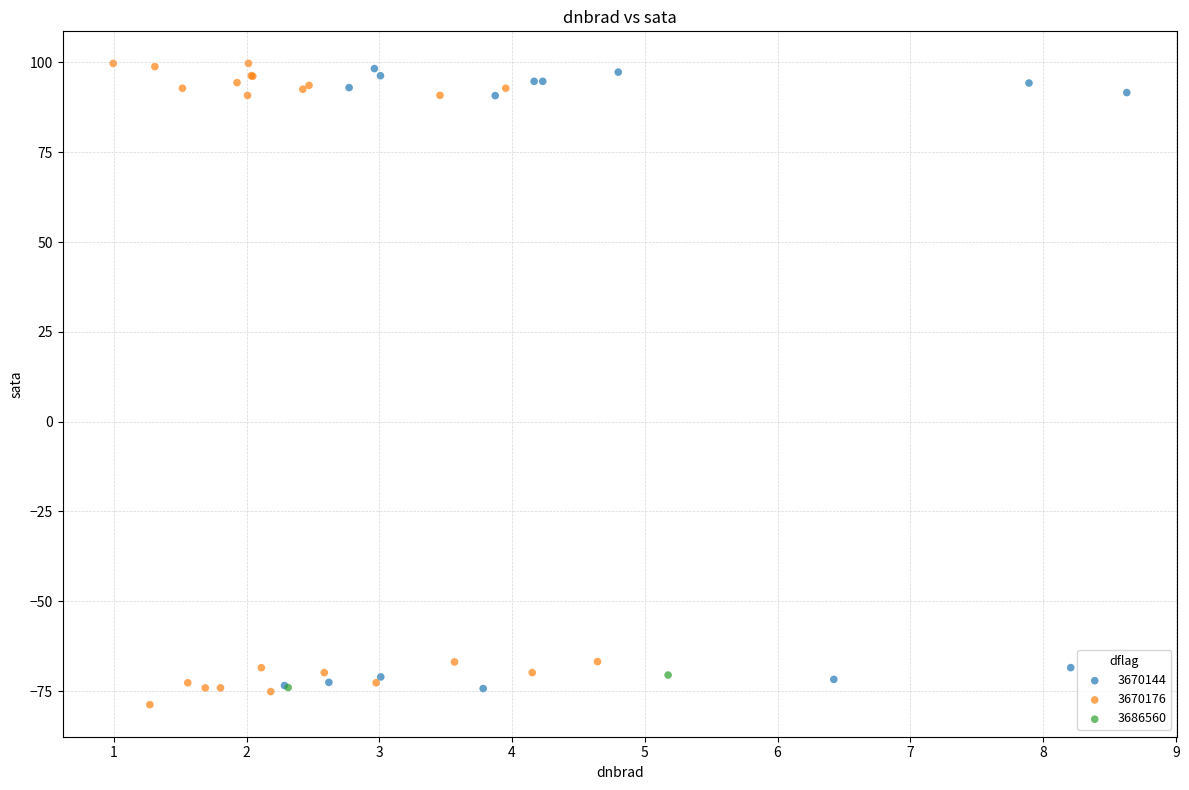

What are all the series names shown in the legend?

3670144, 3670176, 3686560